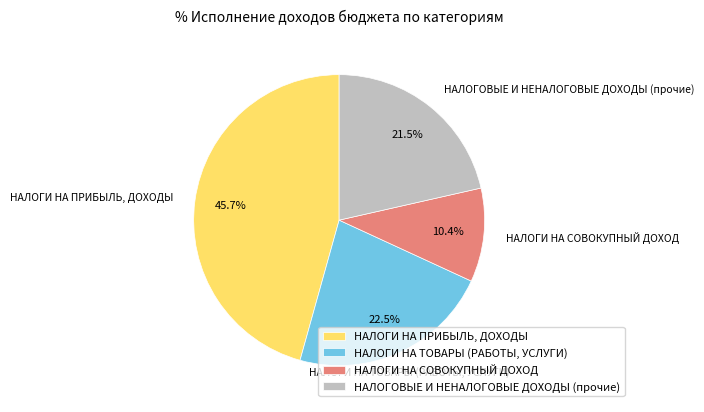

To the nearest percent, what is the difference between the largest and smallest slice percentages?

35%